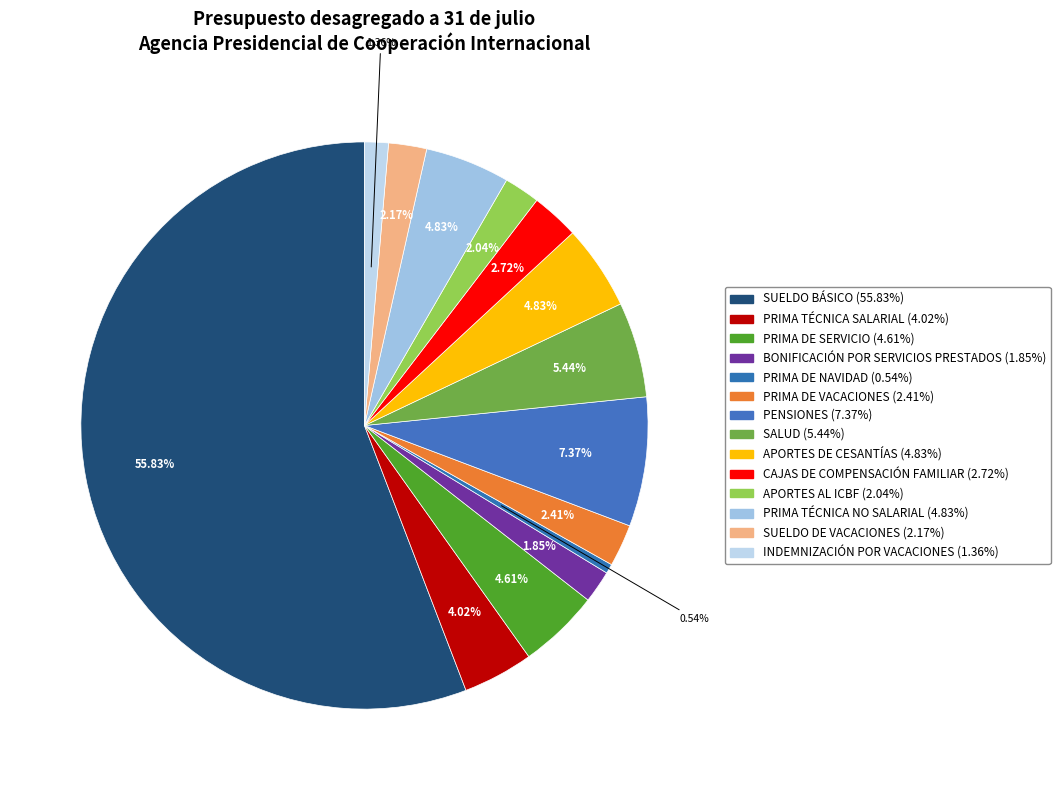

Count the number of slices in the pie.

14